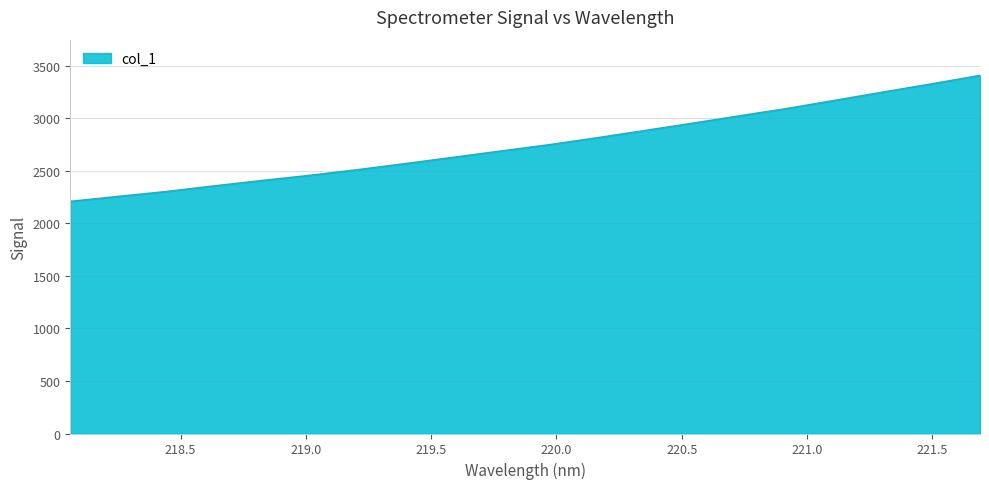

What is the greatest value displayed?

3406.8